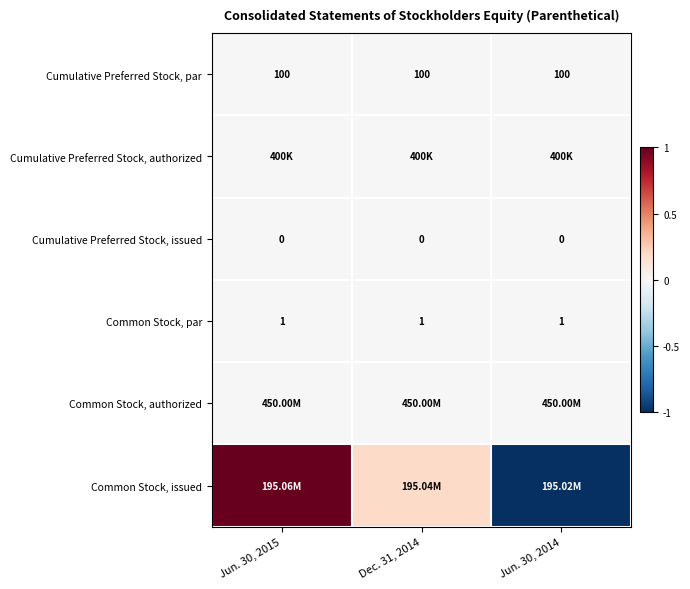

Is the value of Cumulative Preferred Stock, issued at Jun. 30, 2014 greater than the value of Cumulative Preferred Stock, par at Dec. 31, 2014?

No